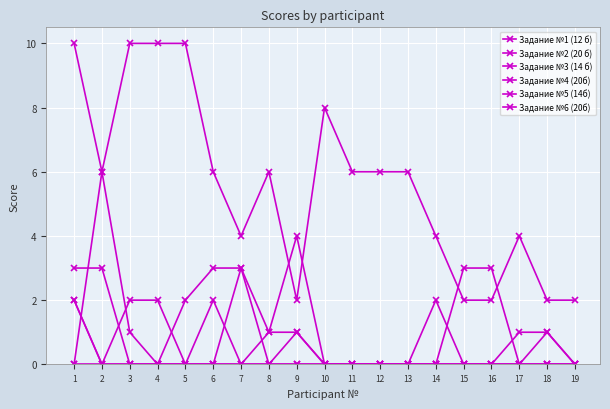

How many values in the Задание №1 (12 б) series are below 1?

9